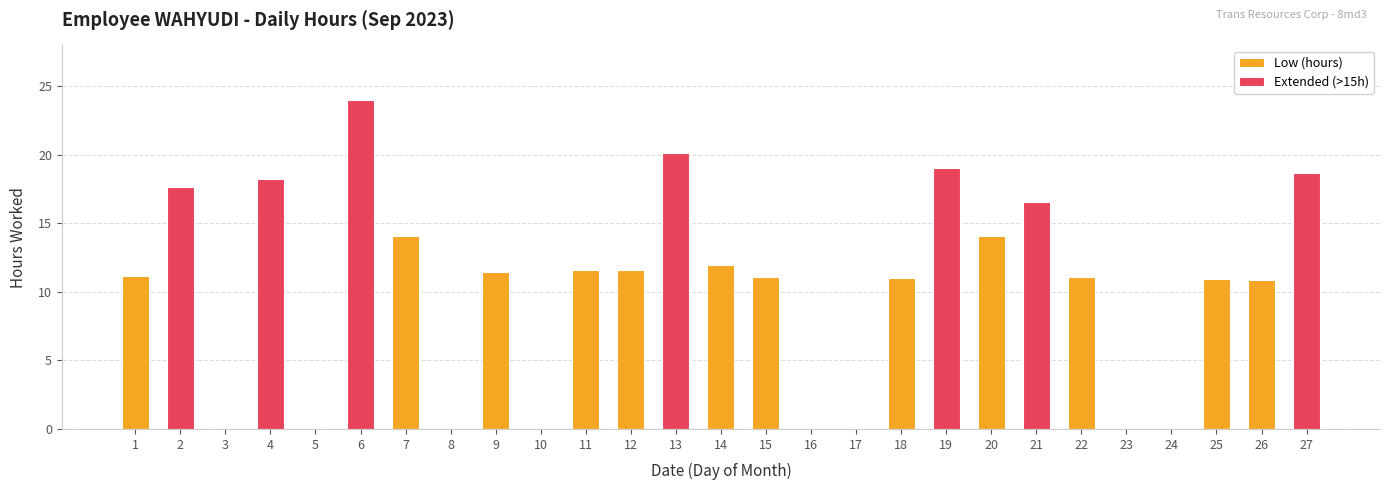

What is the value of the Low (hours) bar at the 12th from the left?

11.6